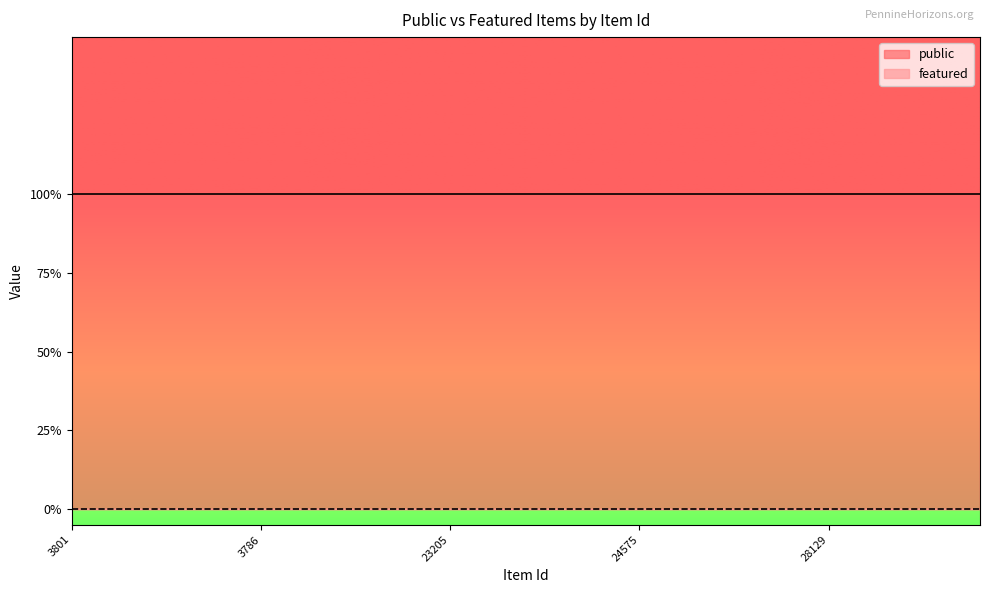

Reading left to right, extract all data points from this chart.

public: 3801=1	3844=1	28145=1	3951=1	6150=1	3786=1	3805=1	4468=1	8494=1	20552=1	23205=1	4693=1	6110=1	3474=1	4556=1	24575=1	24865=1	4763=1	26979=1	6481=1	28129=1	28127=1	33810=1	19369=1	5445=1
featured: 3801=0	3844=0	28145=0	3951=0	6150=0	3786=0	3805=0	4468=0	8494=0	20552=0	23205=0	4693=0	6110=0	3474=0	4556=0	24575=0	24865=0	4763=0	26979=0	6481=0	28129=0	28127=0	33810=0	19369=0	5445=0